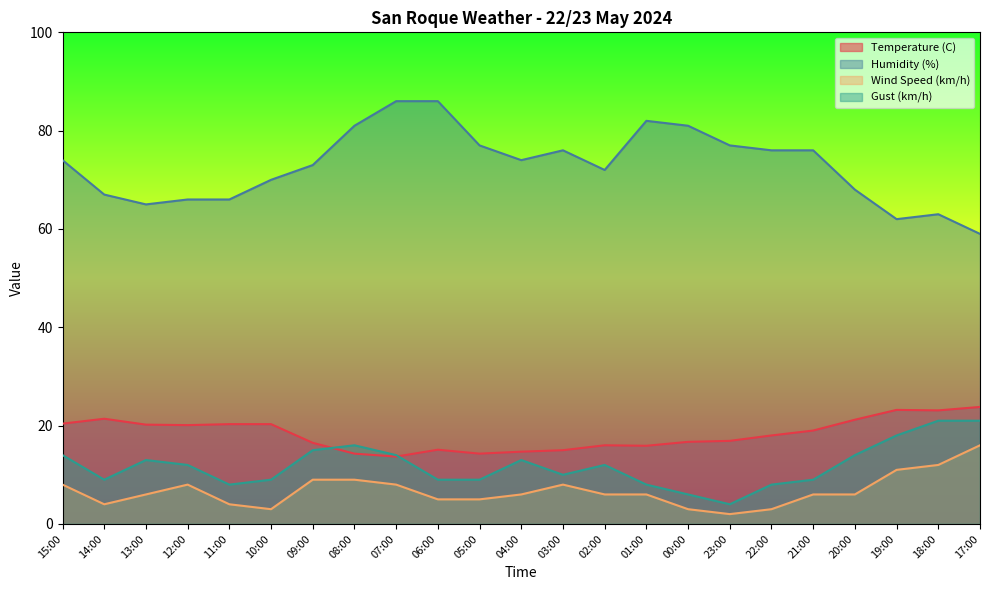

What is the lowest value of the Humidity (%) series?

59.0